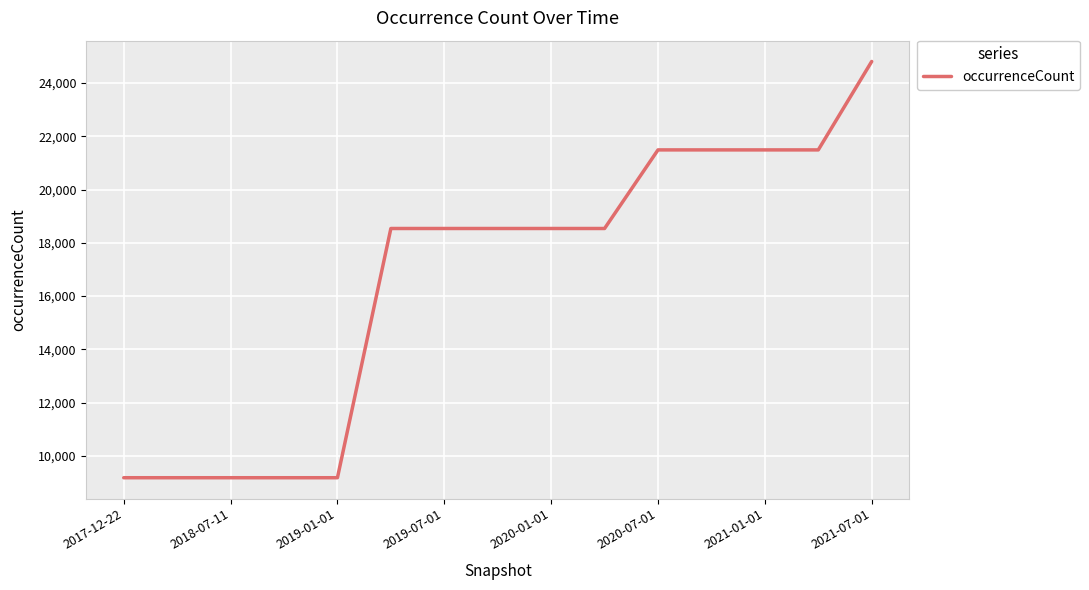

What is the maximum value shown in the chart?

24809